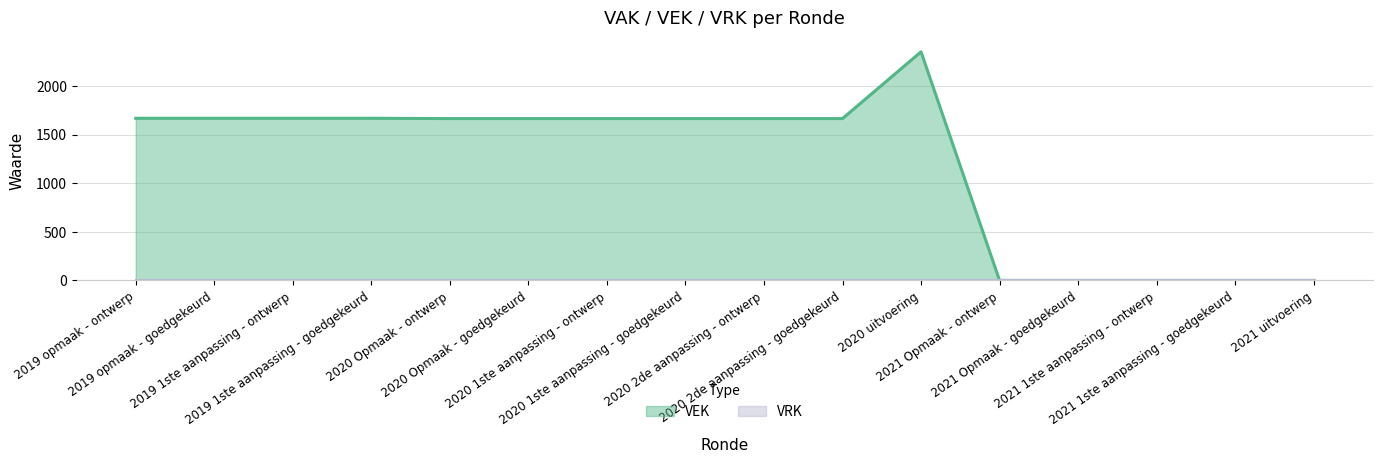

True or false: there are more than 0 points higher than both neighbors.

True